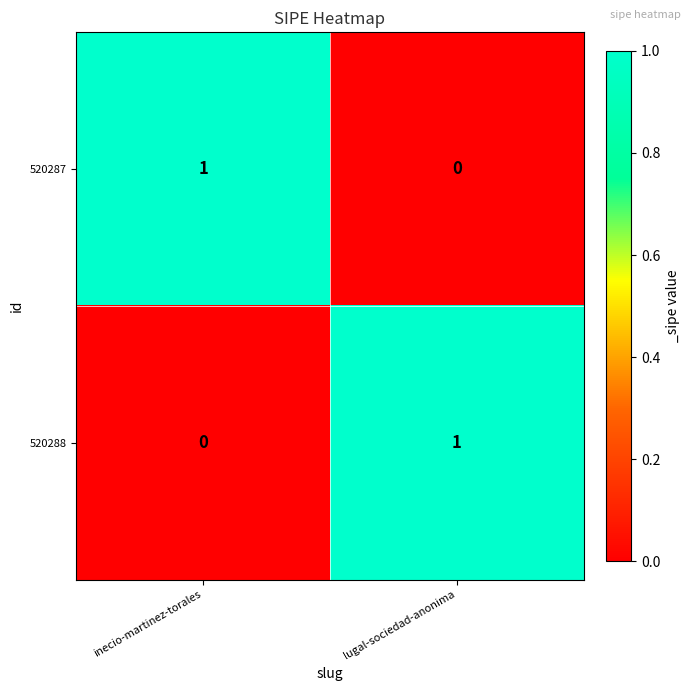

The 520287 series shows 0 at lugal-sociedad-anonima. True or false?

True